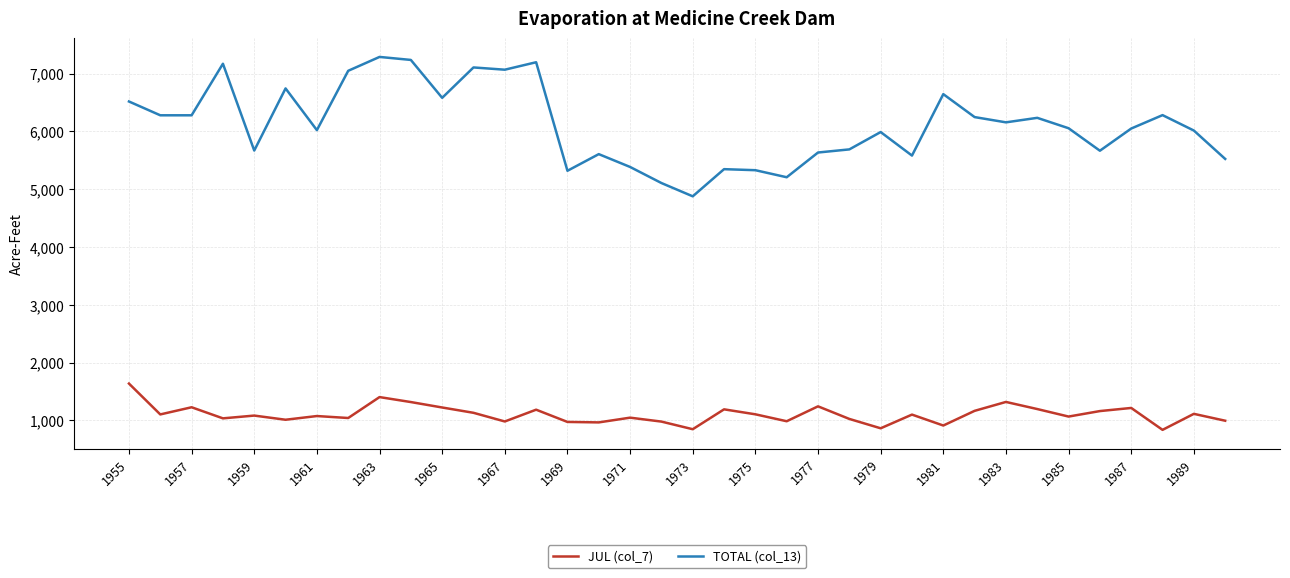

True or false: TOTAL (col_13) and JUL (col_7) cross at least once.

False